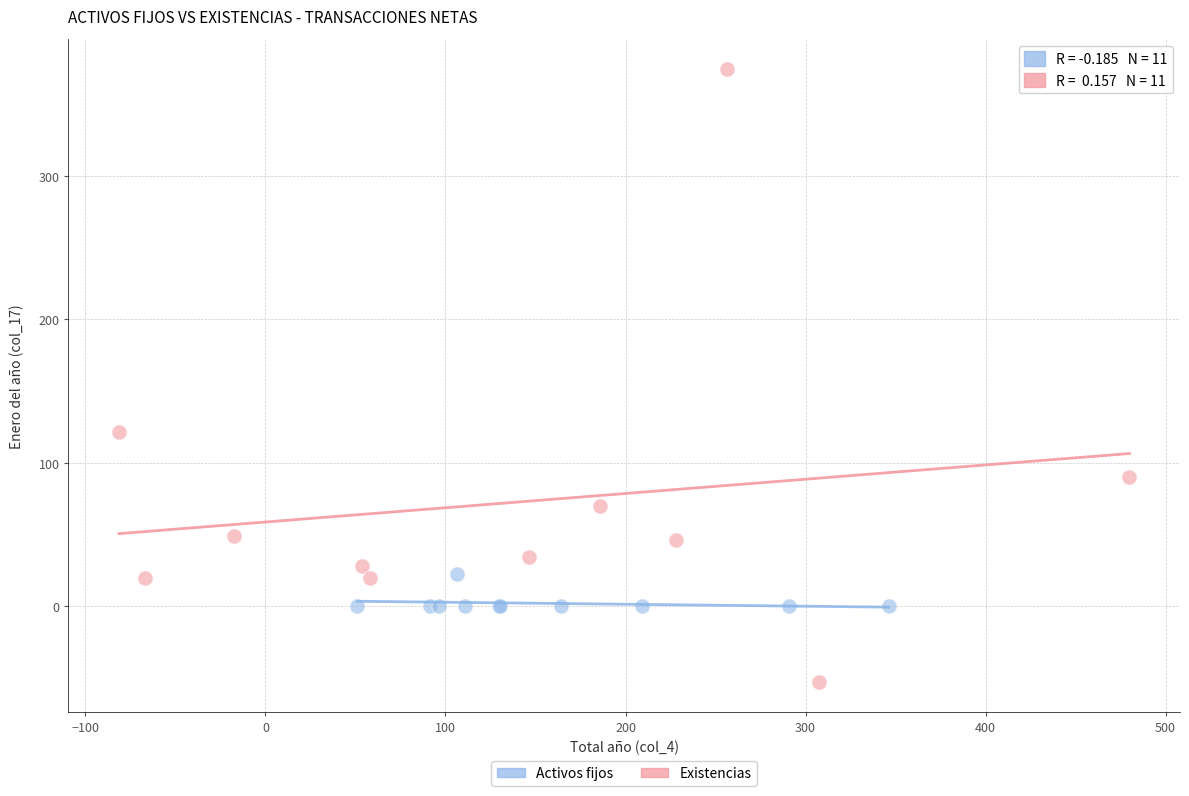

Which series has the largest Y range (max minus min)?

Existencias